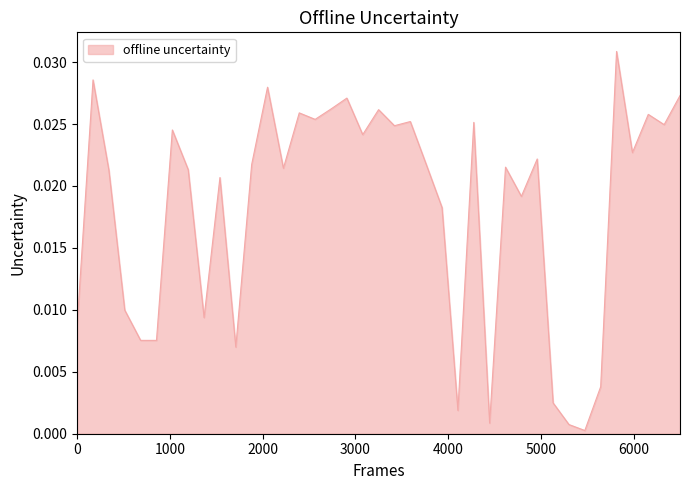

How many points are higher than both their immediate neighbors (excluding endpoints)?

13